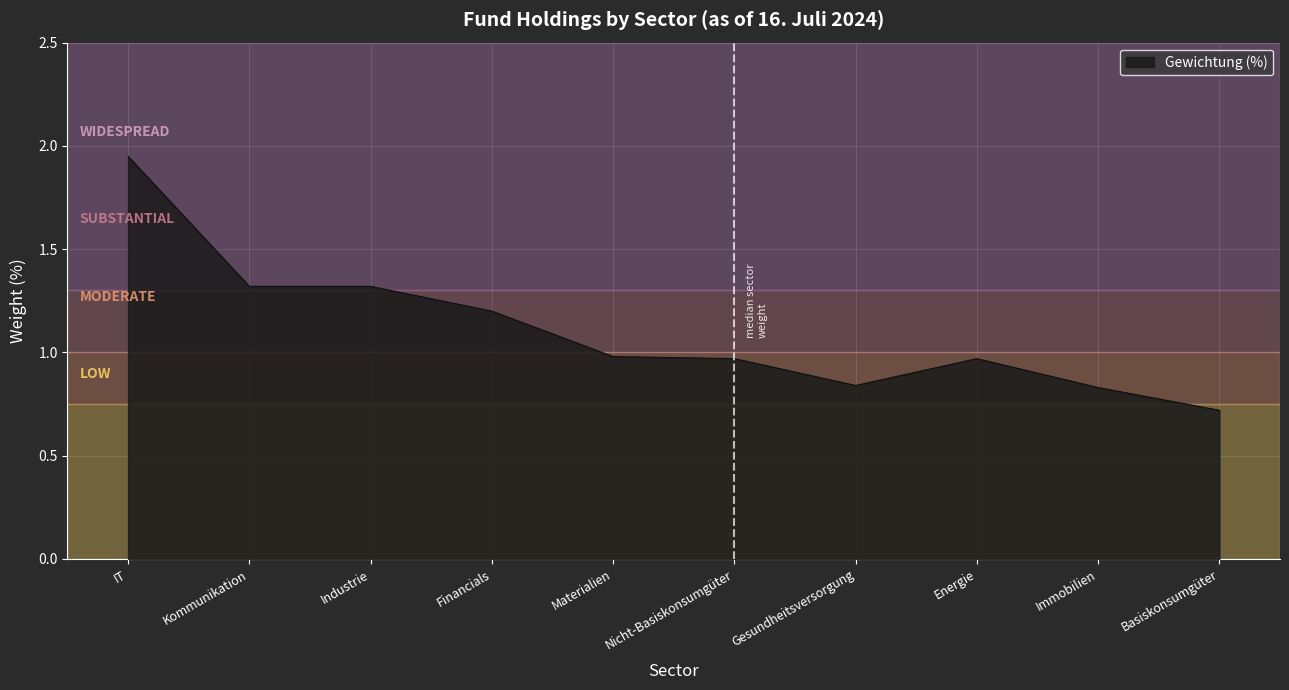

At which category does the chart reach its peak across all series?

IT